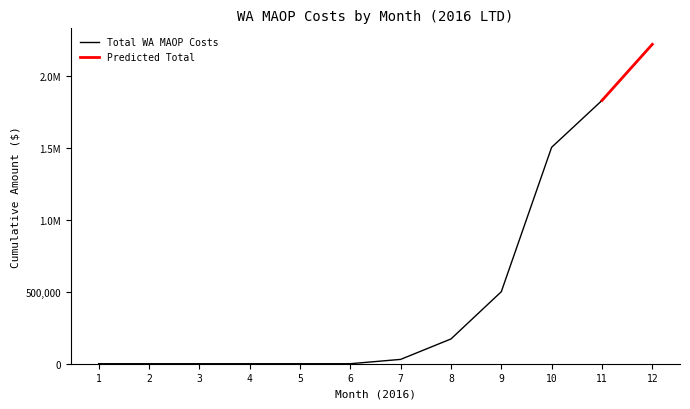

Rank the categories by value from highest to lowest.

12, 11, 10, 9, 8, 7, 1, 2, 3, 4, 5, 6